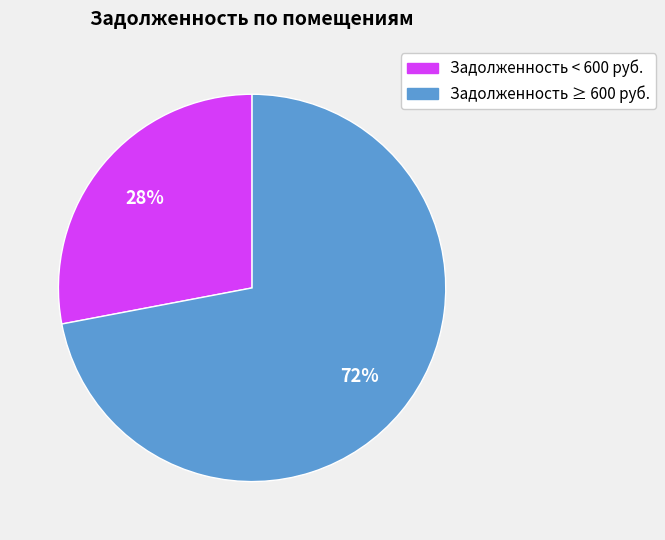

Count the number of slices in the pie.

2